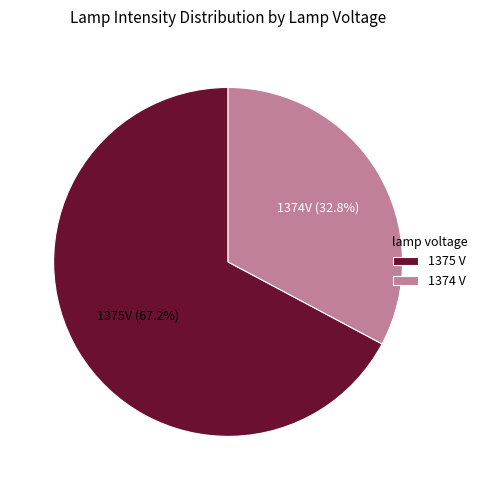

How many slices are in this pie chart?

2